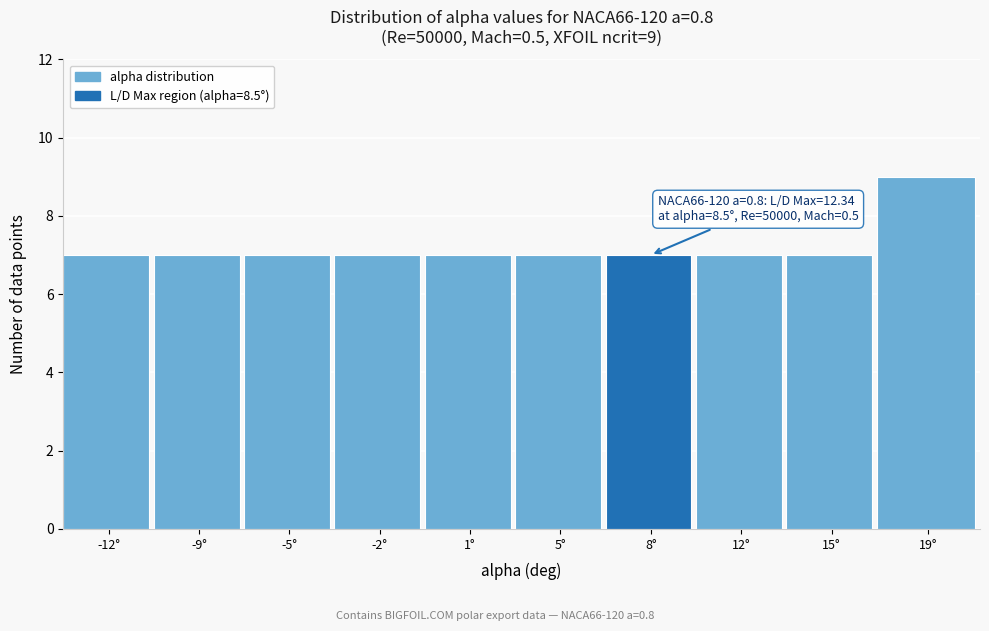

Reading right to left, what are all the values shown in this chart?

9	7	7	7	7	7	7	7	7	7